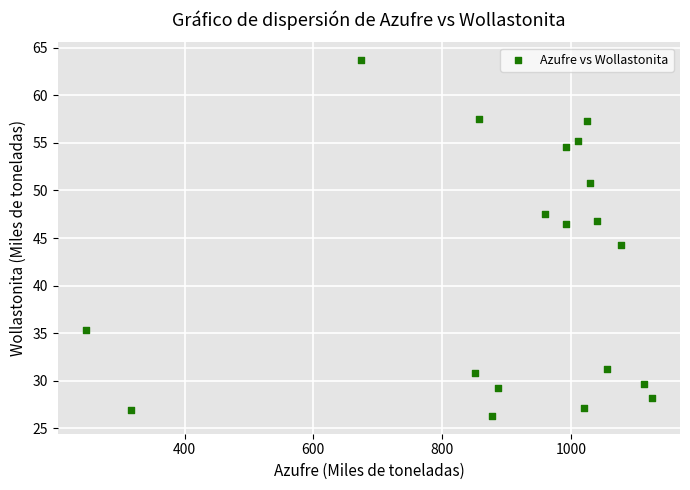

What is the range of Y values (max minus min)?

37.4